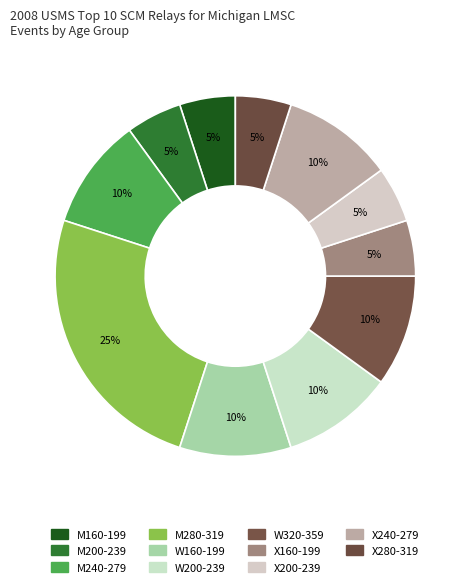

To the nearest percent, what percentage of the pie is M200-239?

5%